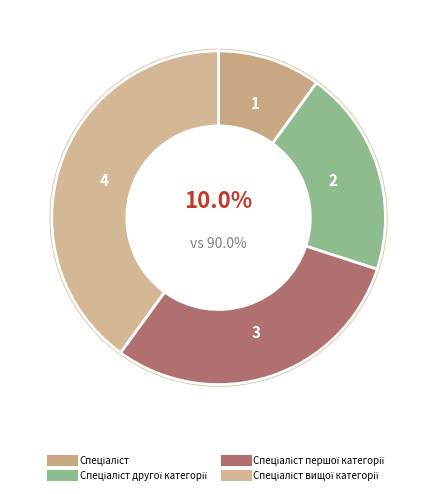

True or false: Спеціаліст першої категорії accounts for 30% of the total.

True